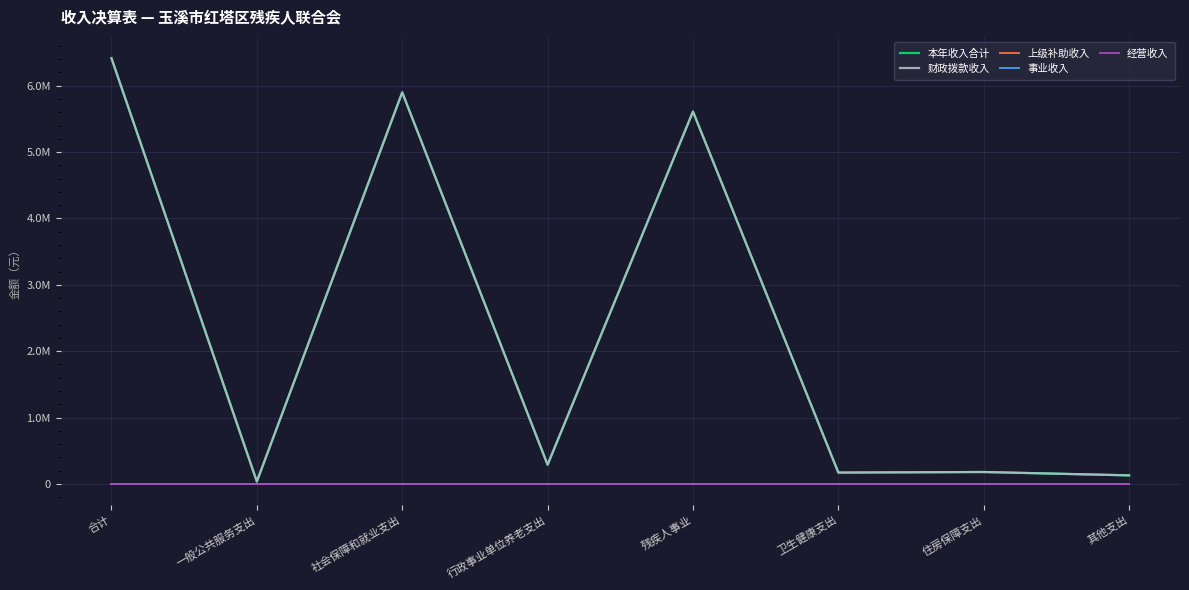

Does the chart display data point markers on the line(s)?

No